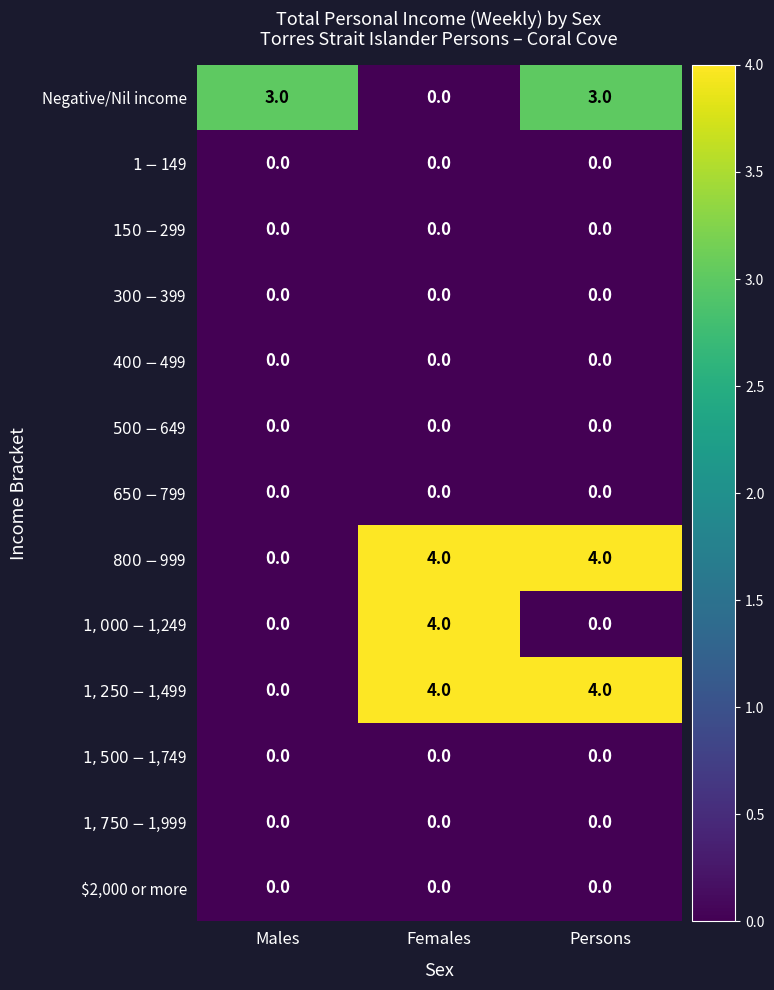

What is the maximum value shown in the chart?

4